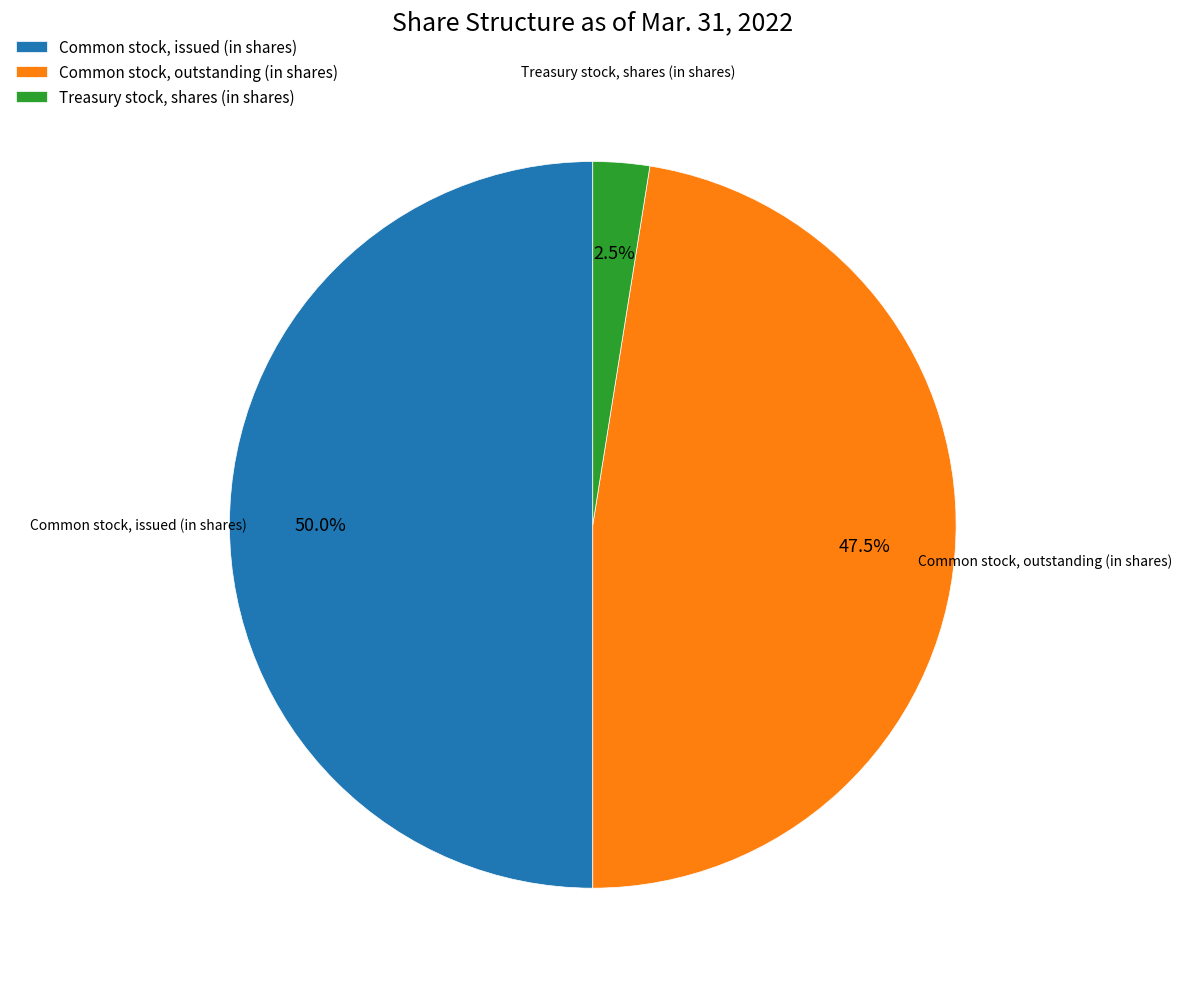

What is the smallest slice in the pie chart?

Treasury stock, shares (in shares)